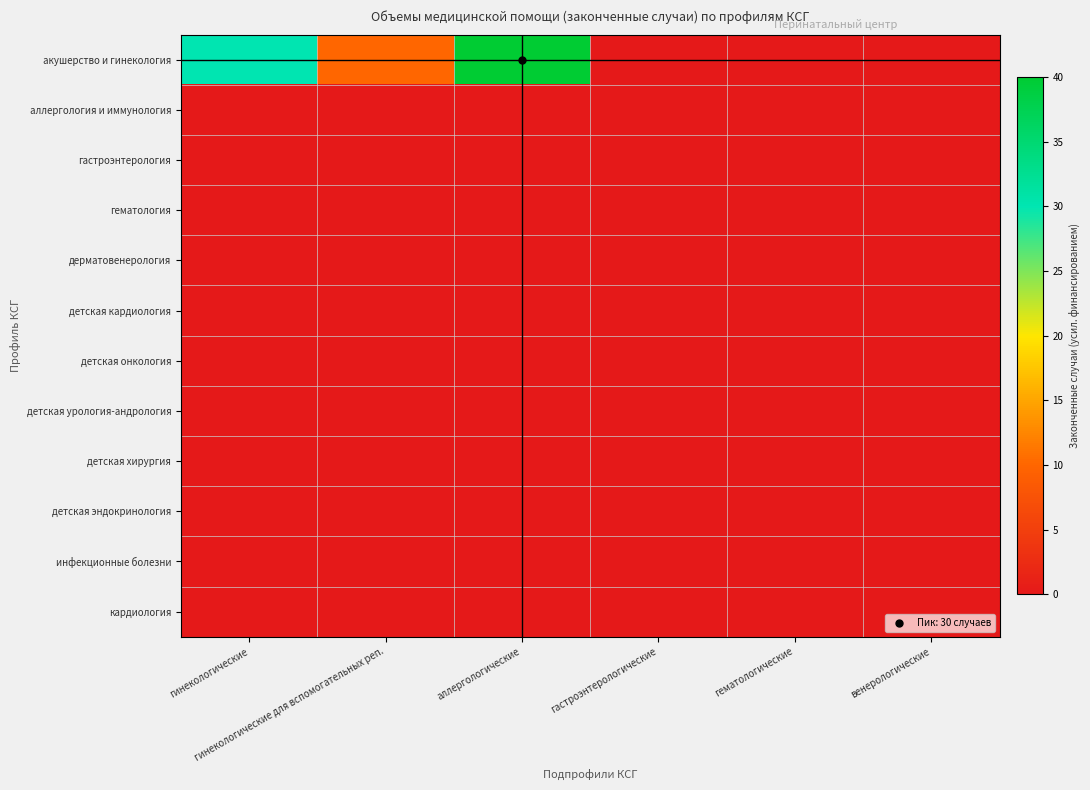

Reading left to right, list all the values displayed in this chart.

акушерство и гинекология: гинекологические=30	гинекологические для вспомогательных реп.=10	аллергологические=40	гастроэнтерологические=0	гематологические=0	венерологические=0
аллергология и иммунология: гинекологические=0	гинекологические для вспомогательных реп.=0	аллергологические=0	гастроэнтерологические=0	гематологические=0	венерологические=0
гастроэнтерология: гинекологические=0	гинекологические для вспомогательных реп.=0	аллергологические=0	гастроэнтерологические=0	гематологические=0	венерологические=0
гематология: гинекологические=0	гинекологические для вспомогательных реп.=0	аллергологические=0	гастроэнтерологические=0	гематологические=0	венерологические=0
дерматовенерология: гинекологические=0	гинекологические для вспомогательных реп.=0	аллергологические=0	гастроэнтерологические=0	гематологические=0	венерологические=0
детская кардиология: гинекологические=0	гинекологические для вспомогательных реп.=0	аллергологические=0	гастроэнтерологические=0	гематологические=0	венерологические=0
детская онкология: гинекологические=0	гинекологические для вспомогательных реп.=0	аллергологические=0	гастроэнтерологические=0	гематологические=0	венерологические=0
детская урология-андрология: гинекологические=0	гинекологические для вспомогательных реп.=0	аллергологические=0	гастроэнтерологические=0	гематологические=0	венерологические=0
детская хирургия: гинекологические=0	гинекологические для вспомогательных реп.=0	аллергологические=0	гастроэнтерологические=0	гематологические=0	венерологические=0
детская эндокринология: гинекологические=0	гинекологические для вспомогательных реп.=0	аллергологические=0	гастроэнтерологические=0	гематологические=0	венерологические=0
инфекционные болезни: гинекологические=0	гинекологические для вспомогательных реп.=0	аллергологические=0	гастроэнтерологические=0	гематологические=0	венерологические=0
кардиология: гинекологические=0	гинекологические для вспомогательных реп.=0	аллергологические=0	гастроэнтерологические=0	гематологические=0	венерологические=0